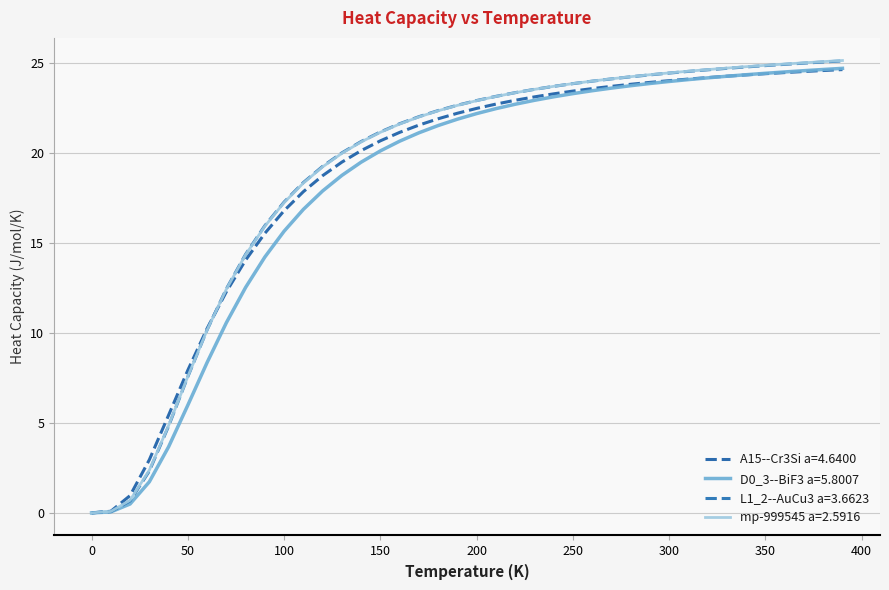

Rank the series by their maximum value, from lowest to highest.

A15--Cr3Si a=4.6400, D0_3--BiF3 a=5.8007, L1_2--AuCu3 a=3.6623, mp-999545 a=2.5916